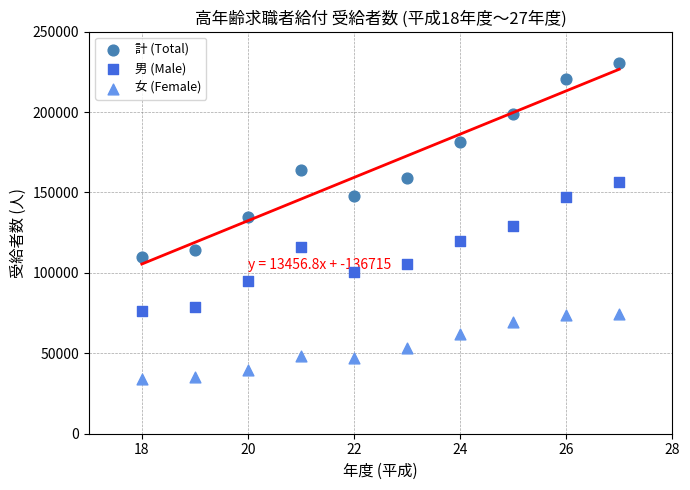

In the 計 (Total) series, what Y value is closest to 170339?

163892